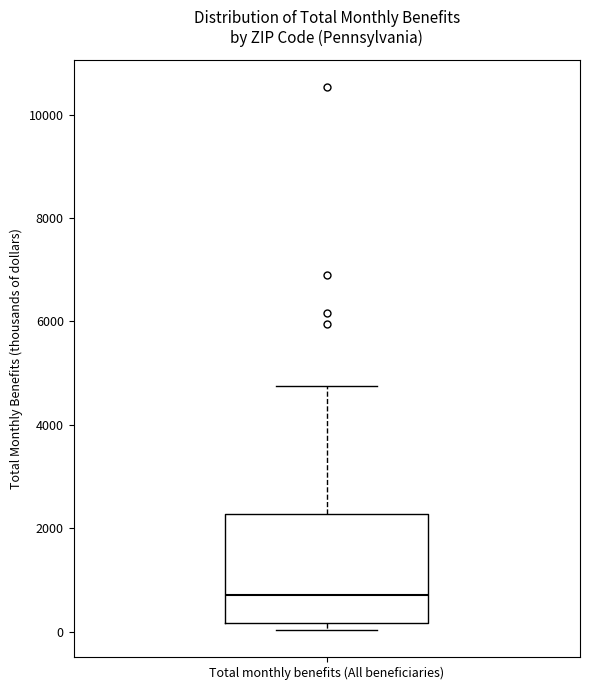

Read this box plot against the y-axis: the position of the median line, the range covered by the box, and the ends of both whiskers. The values are not printed on the chart, so give them approximately, as read against the axis.

median 800, box 200 to 2200, whiskers 0 to 4800